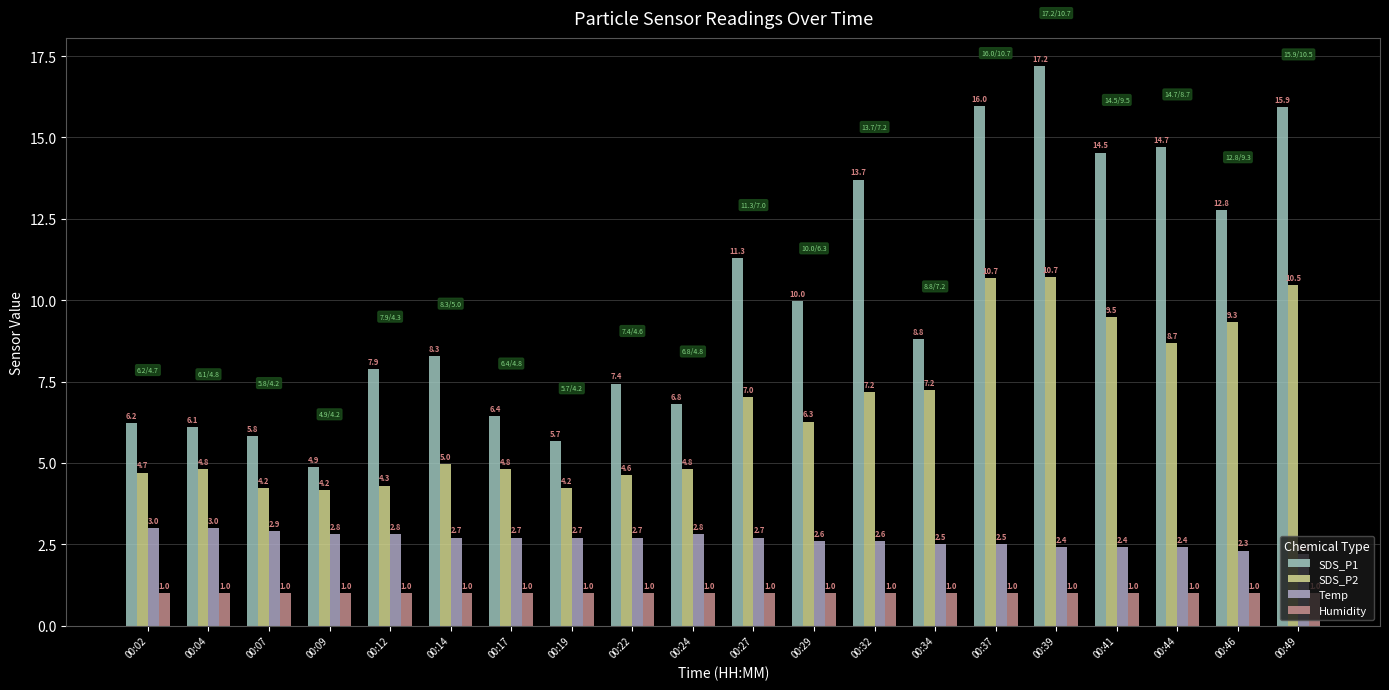

Reading left to right, extract all data points from this chart.

SDS_P1: 6.2	6.1	5.8	4.9	7.9	8.3	6.4	5.7	7.4	6.8	11.3	10.0	13.7	8.8	16.0	17.2	14.5	14.7	12.8	15.9
SDS_P2: 4.7	4.8	4.2	4.2	4.3	5.0	4.8	4.2	4.6	4.8	7.0	6.3	7.2	7.2	10.7	10.7	9.5	8.7	9.3	10.5
Temp: 3.0	3.0	2.9	2.8	2.8	2.7	2.7	2.7	2.7	2.8	2.7	2.6	2.6	2.5	2.5	2.4	2.4	2.4	2.3	2.2
Humidity: 1.0	1.0	1.0	1.0	1.0	1.0	1.0	1.0	1.0	1.0	1.0	1.0	1.0	1.0	1.0	1.0	1.0	1.0	1.0	1.0